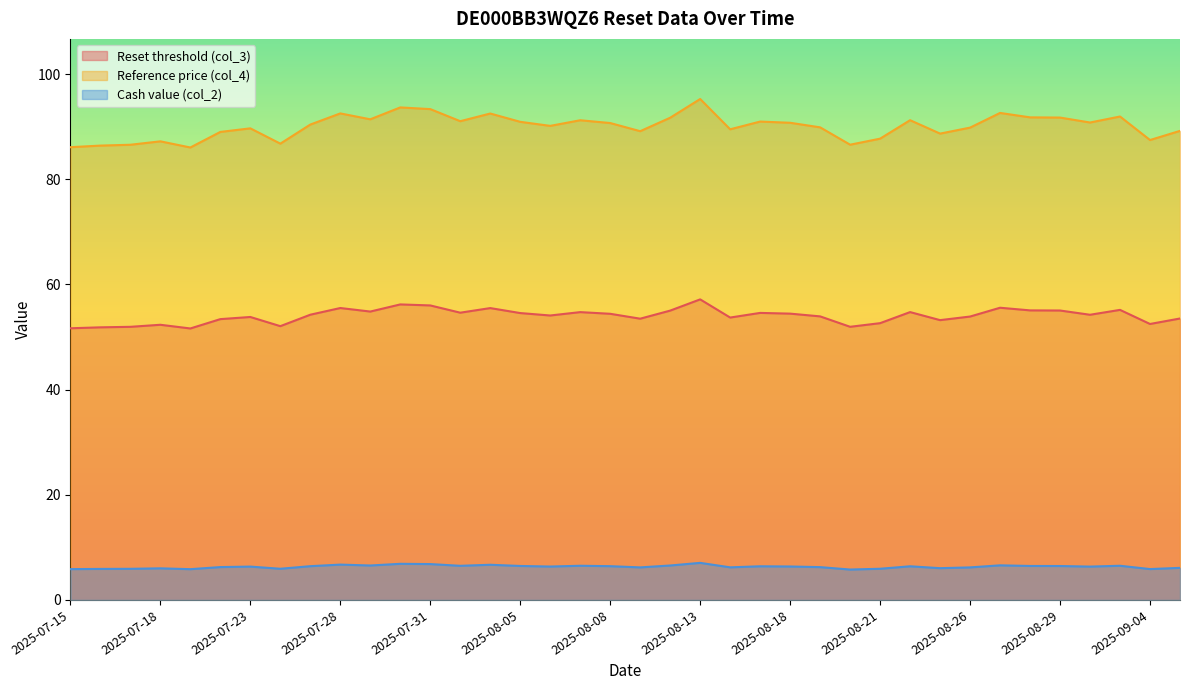

Where is the first local minimum for Cash value (col_2)?

2025-07-21